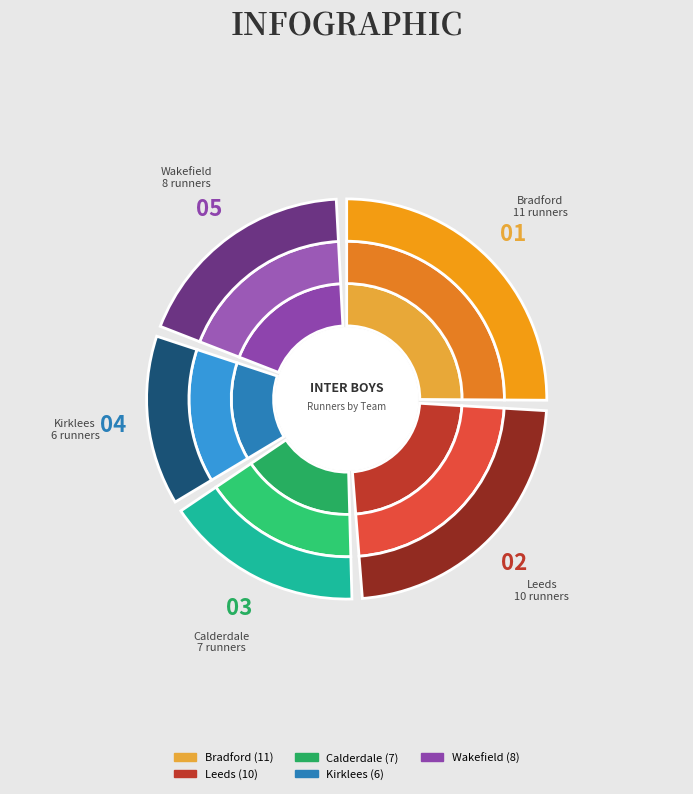

What percentage is the Bradford slice, to the nearest percent?

26%